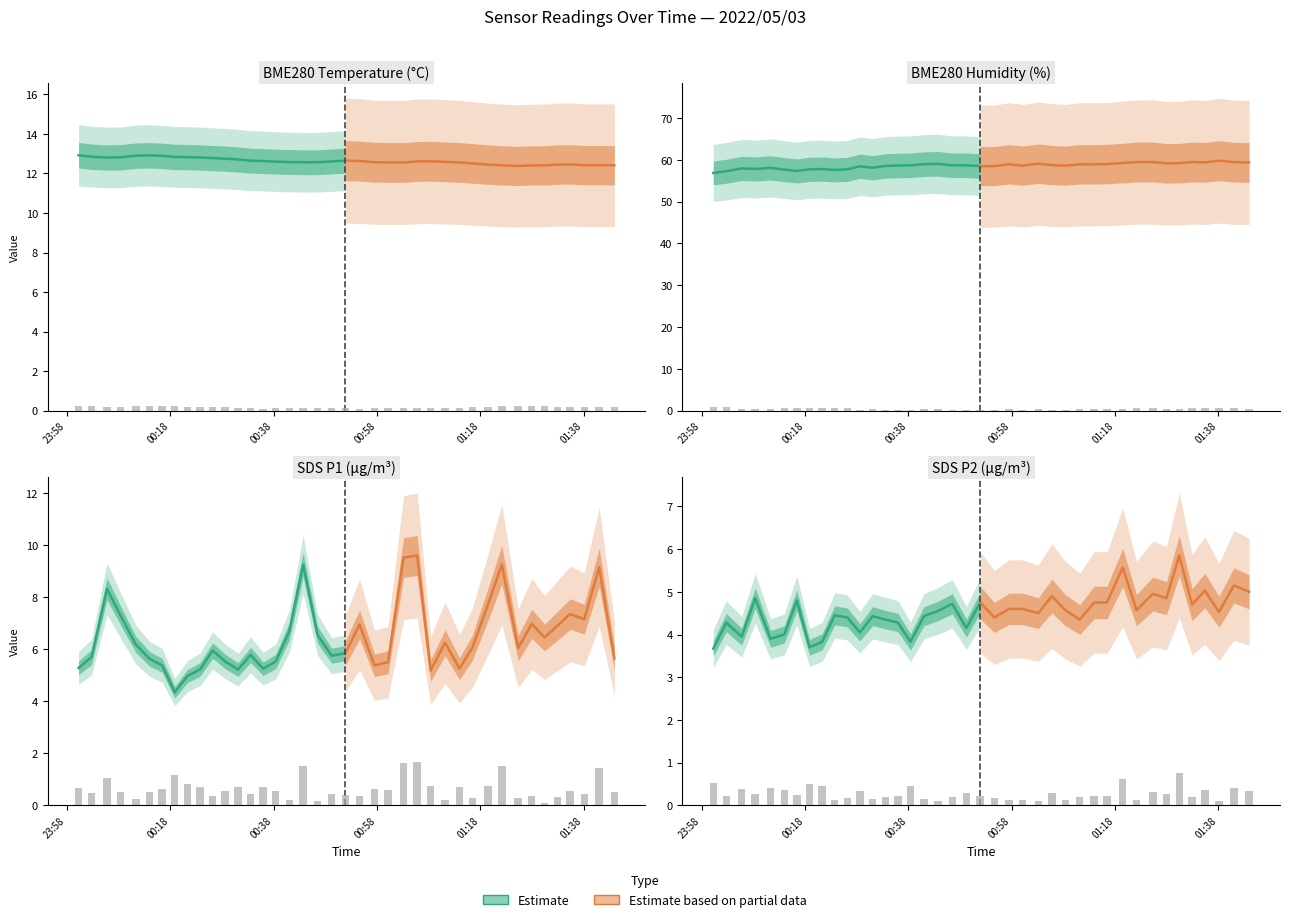

How many data points in SDS_P2 are above 4?

33